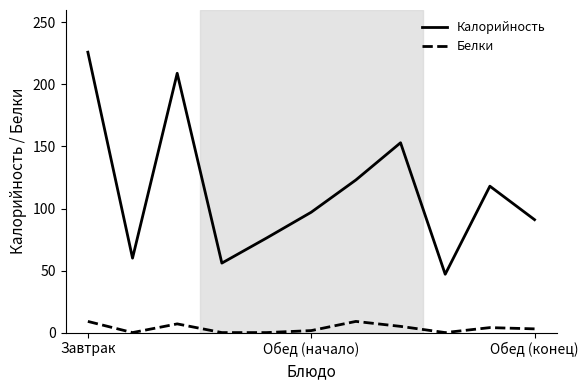

Which series has the largest total across all categories?

Калорийность